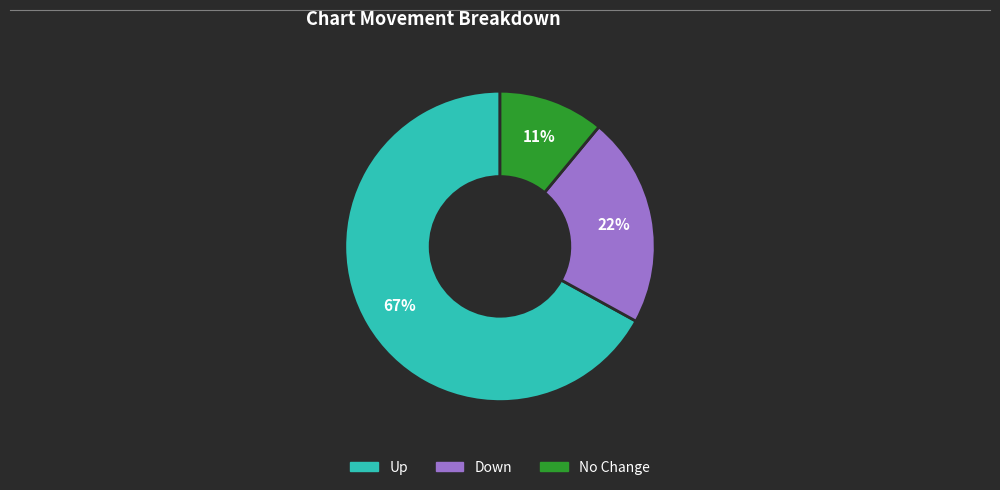

To the nearest percent, what is the average slice percentage?

33%